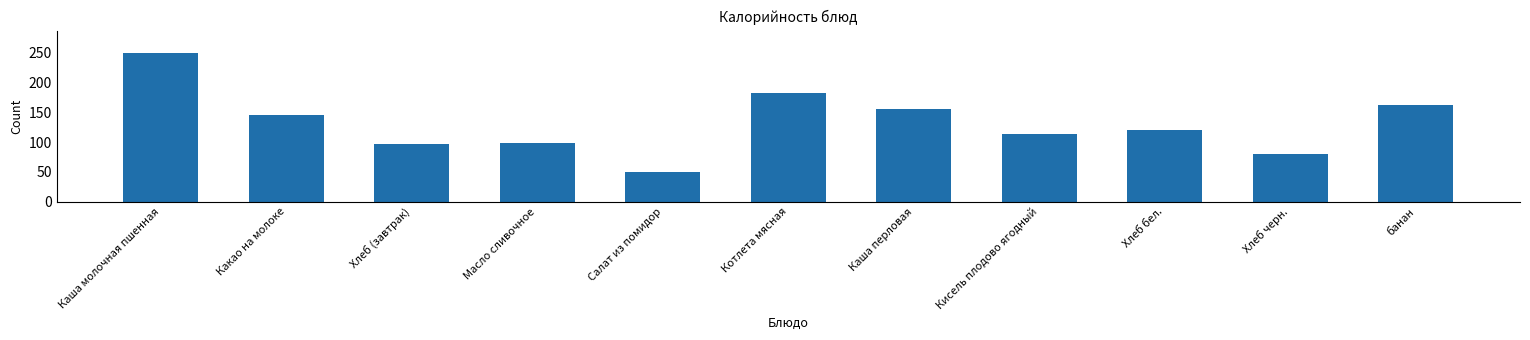

Between банан and Хлеб черн., which is larger?

банан